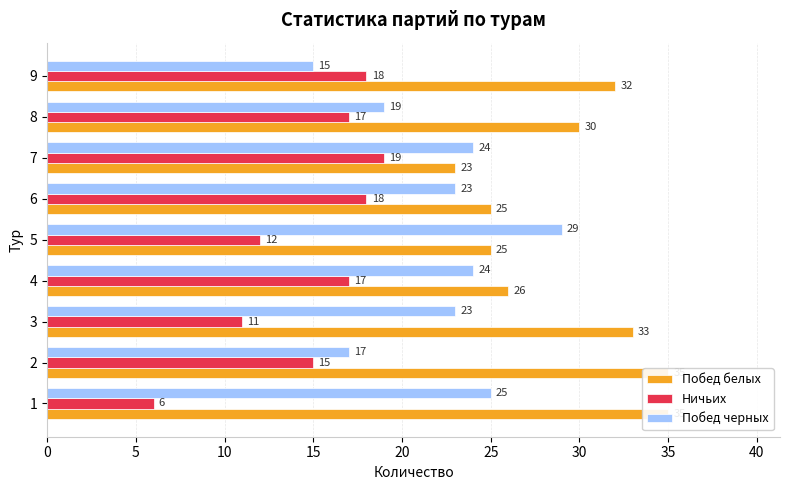

Rank the series by their maximum value, from highest to lowest.

Побед белых, Побед черных, Ничьих